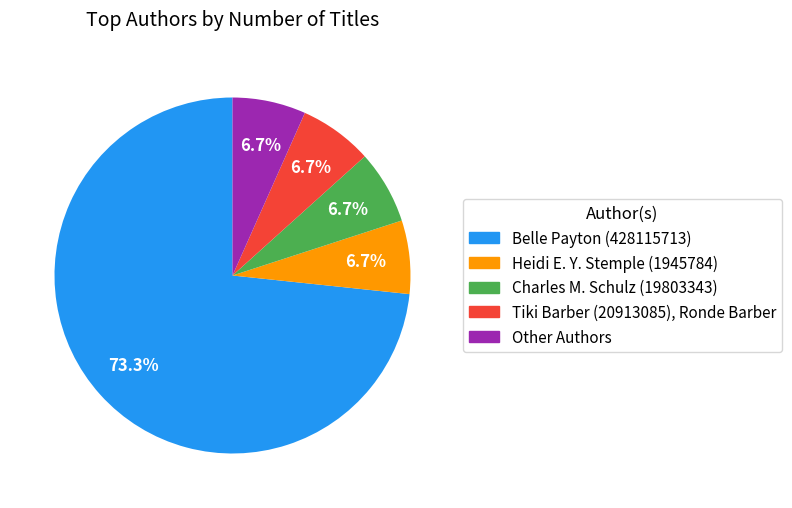

Which category has the biggest portion of the pie?

Belle Payton (428115713)